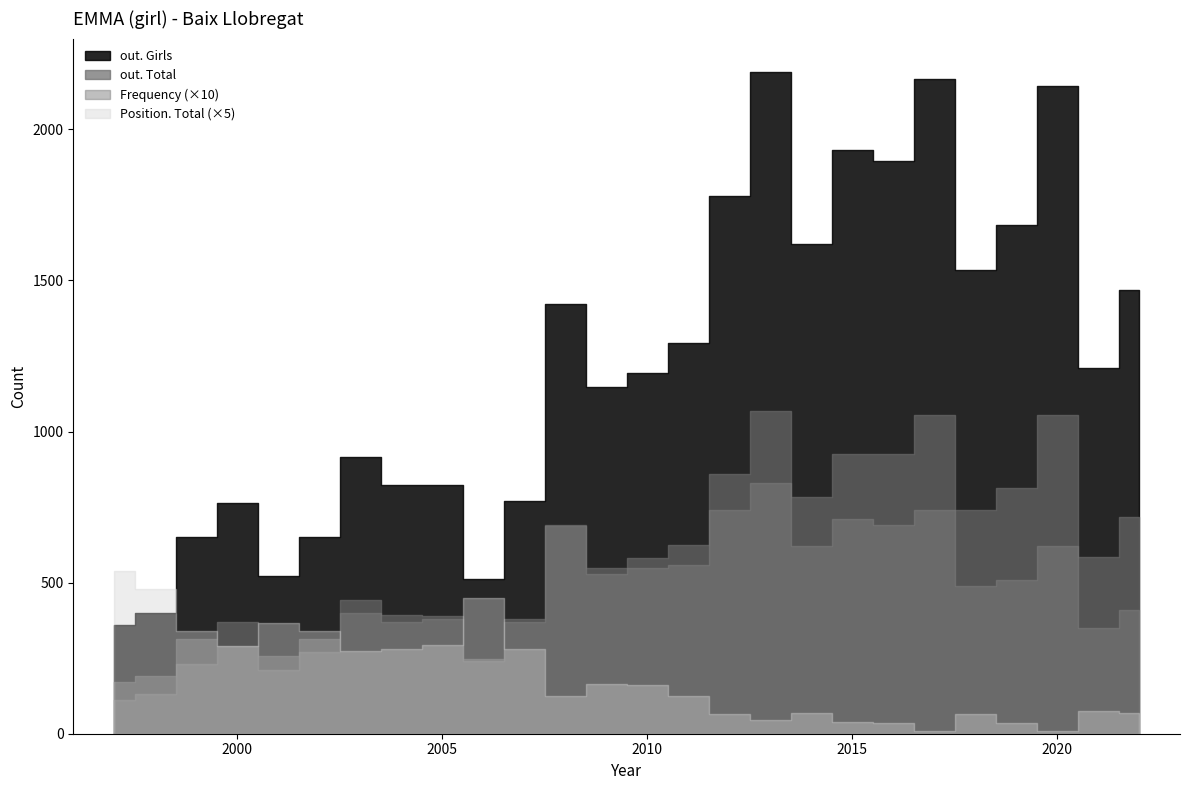

How many data points in out. Girls are less than 1209?

13